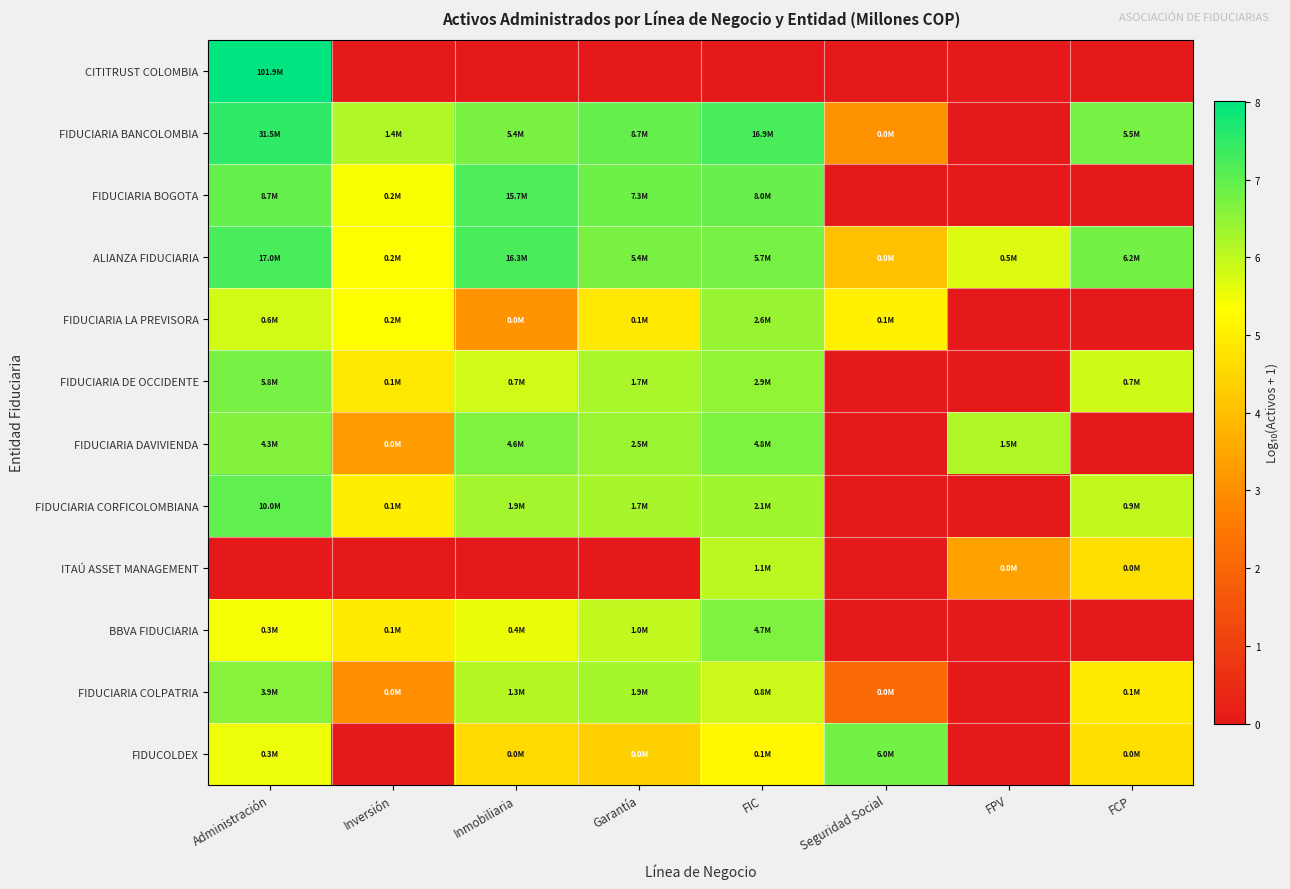

Which has a higher value, Administración or FPV?

Administración